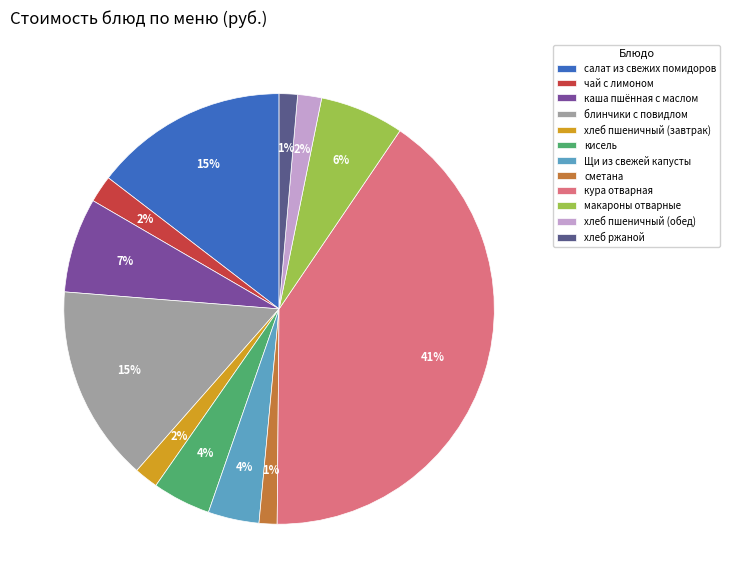

Which category has the biggest portion of the pie?

кура отварная